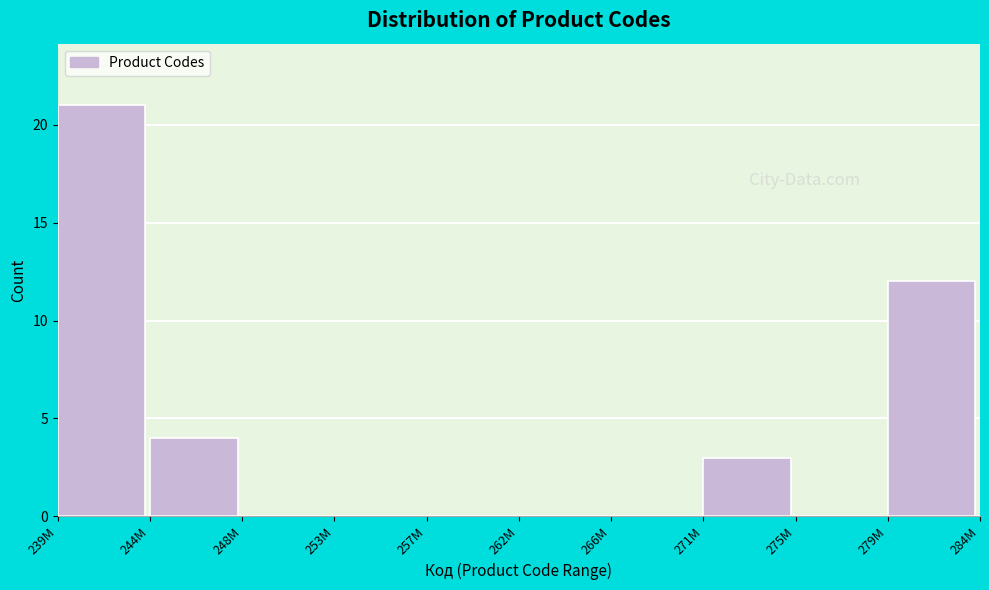

Reading right to left, extract all data points from this chart.

279M=12	275M=0	271M=3	266M=0	262M=0	257M=0	253M=0	248M=0	244M=4	239M=21